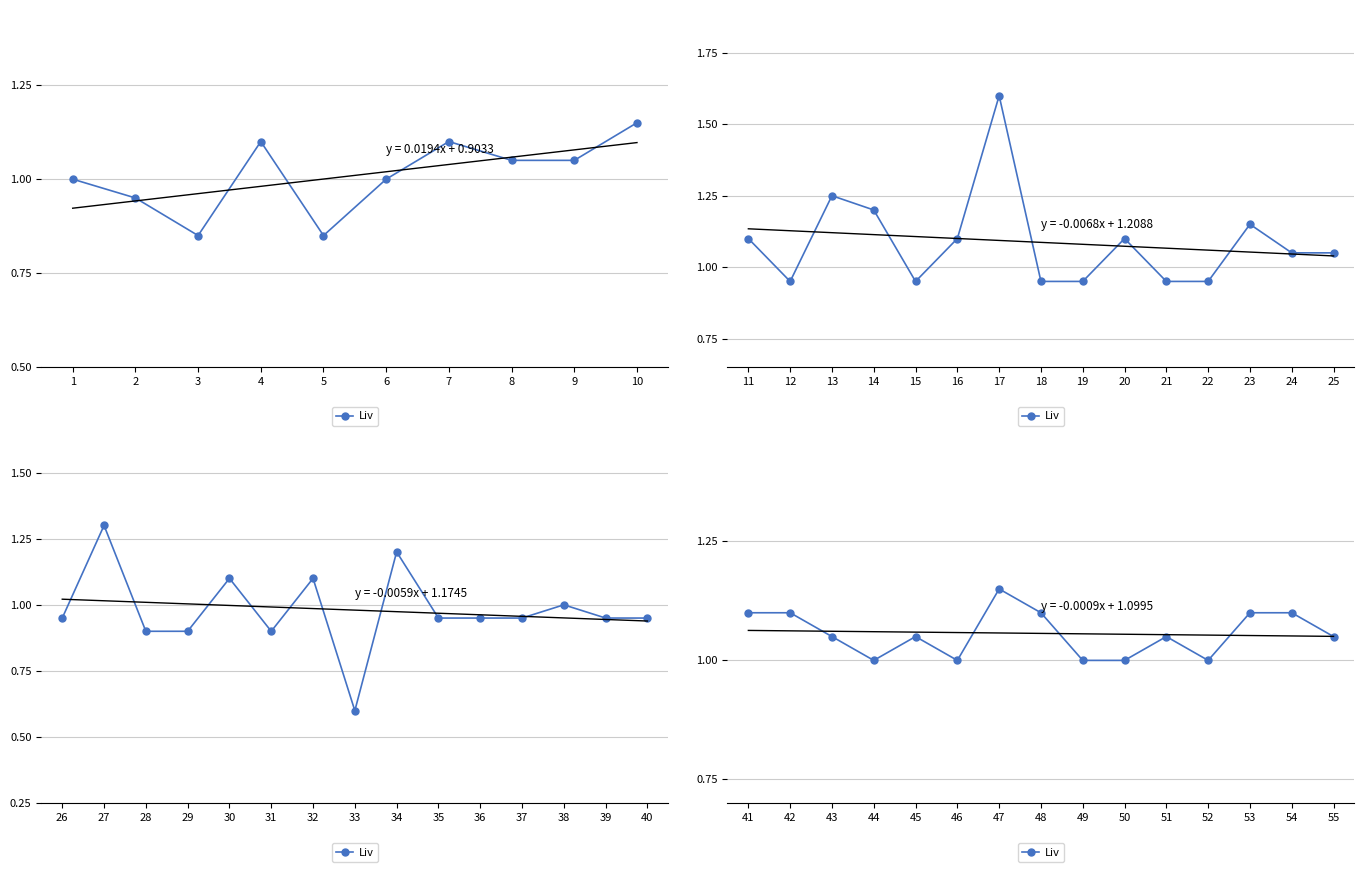

How many points are higher than both their immediate neighbors (excluding endpoints)?

3